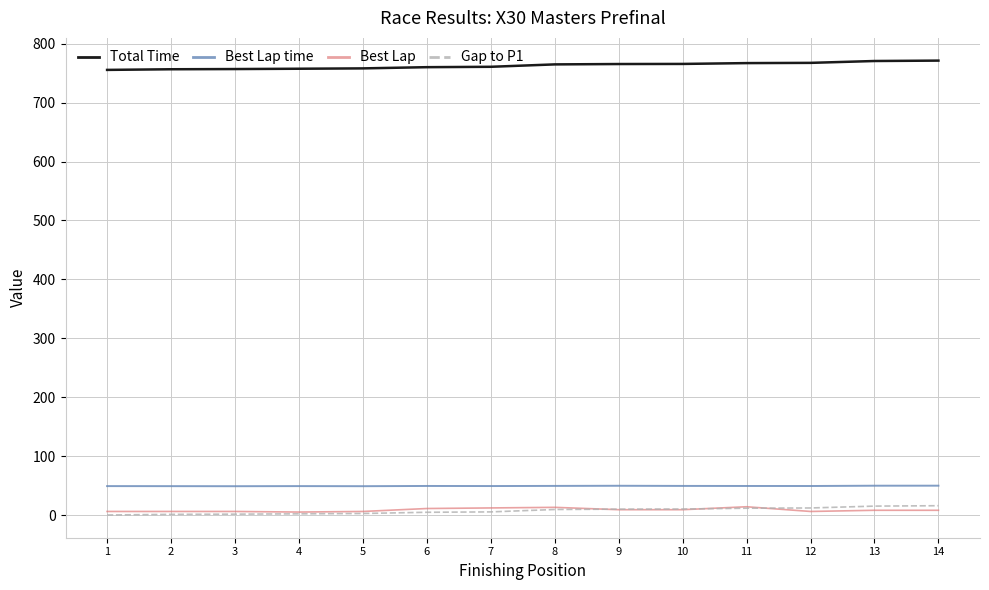

True or false: Total Time has a value of 1349.2 at 12.

False